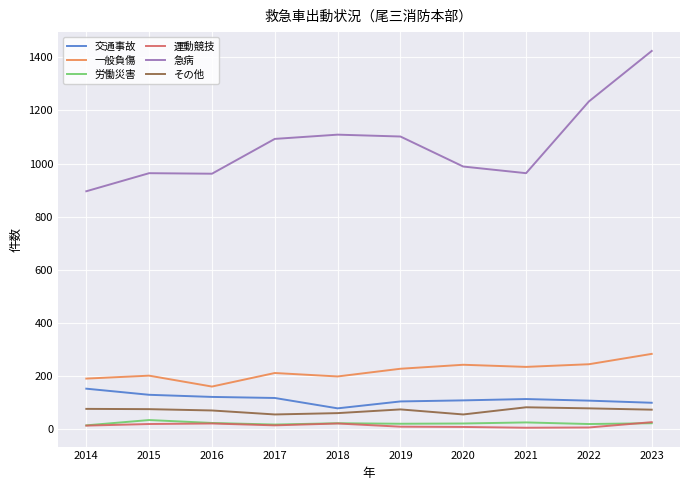

At which label does その他 first exceed 75?

2014